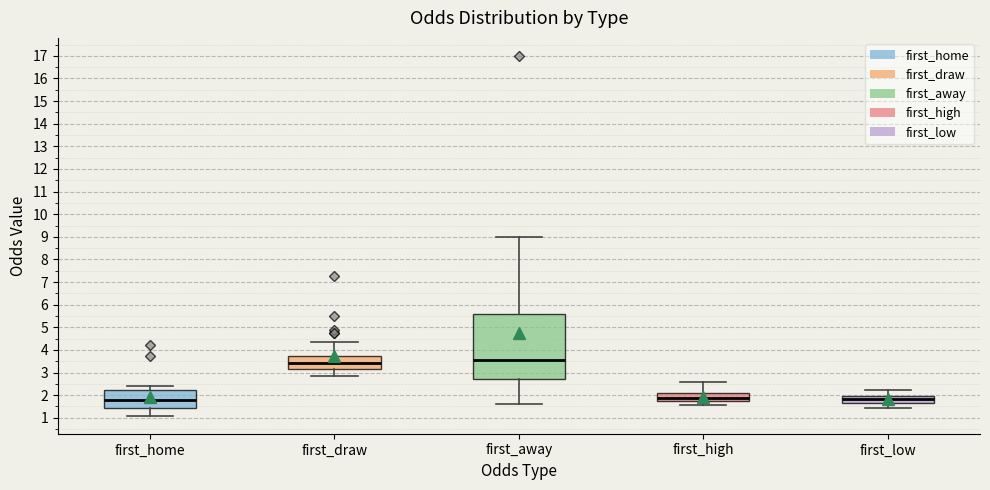

Where does the upper whisker of the box for first_low end on the y-axis? The values are not printed on the chart, so give them approximately, as read against the axis.

2.2